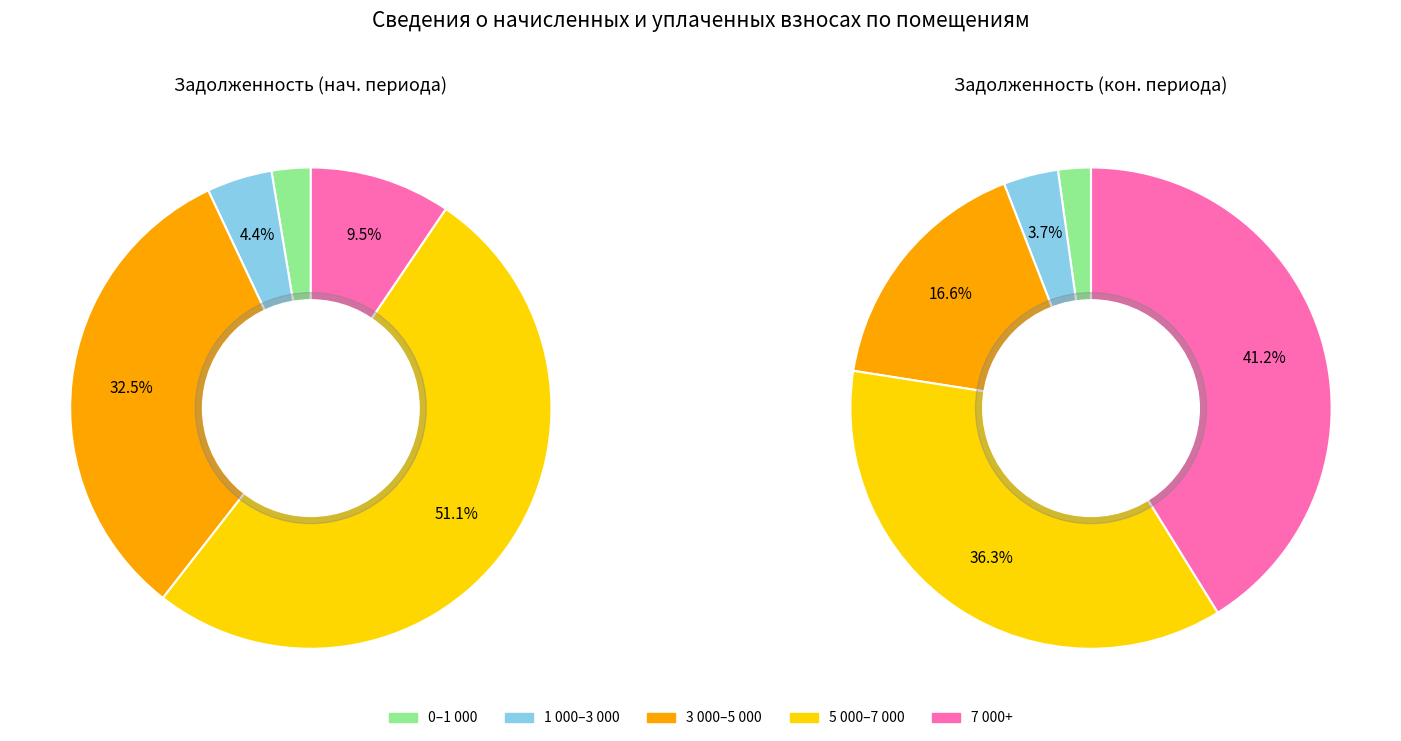

What portion of the pie excludes 13?

94.7%